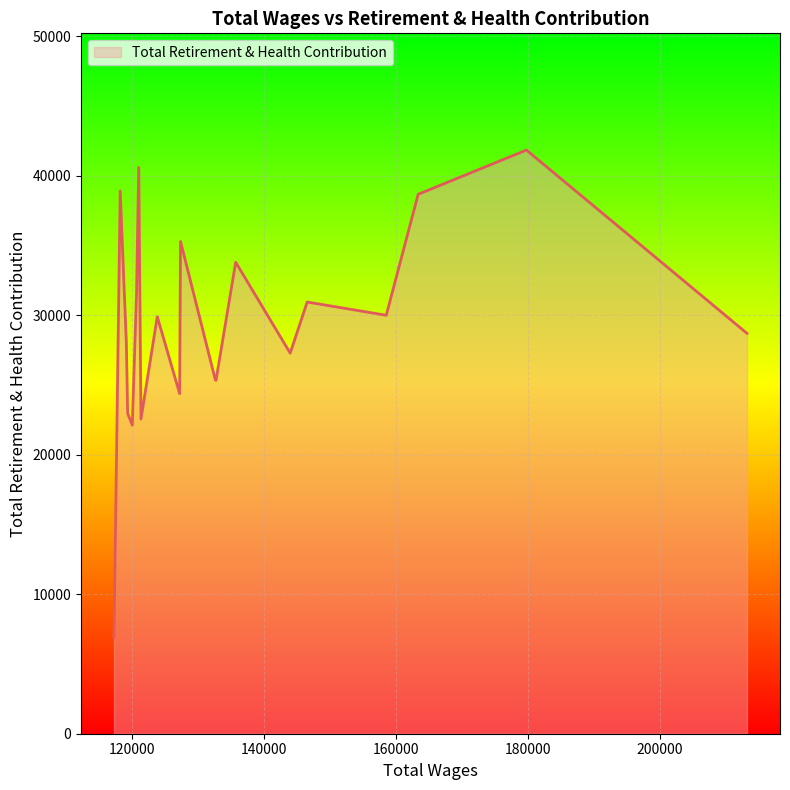

What is the difference between the maximum and minimum values?

34965